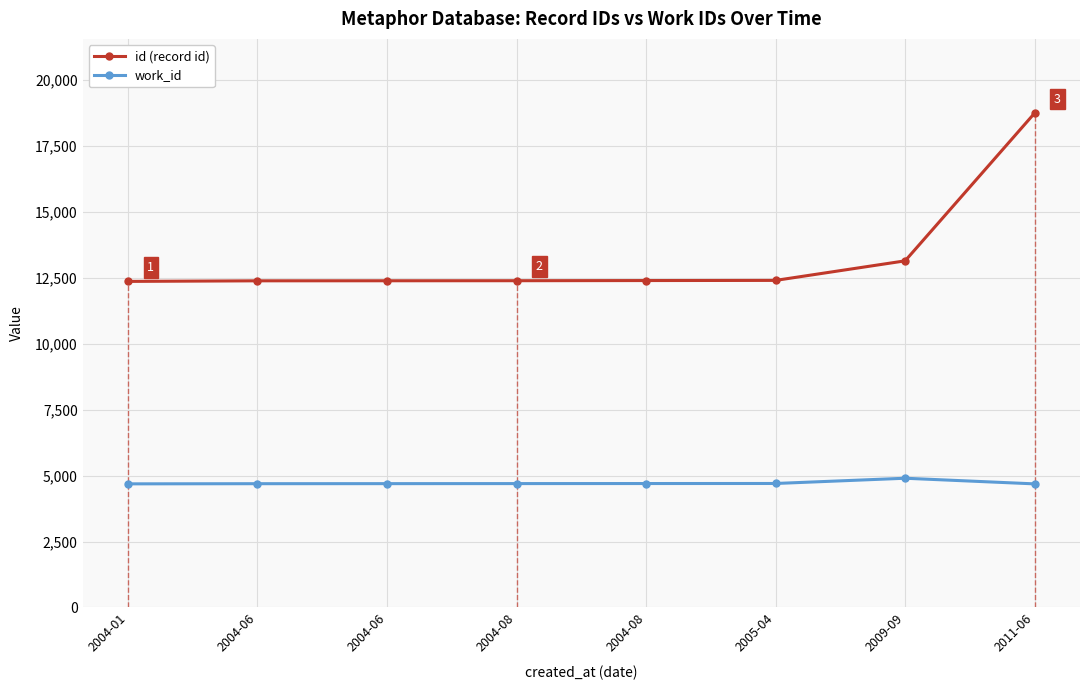

How many series are shown in this chart?

2